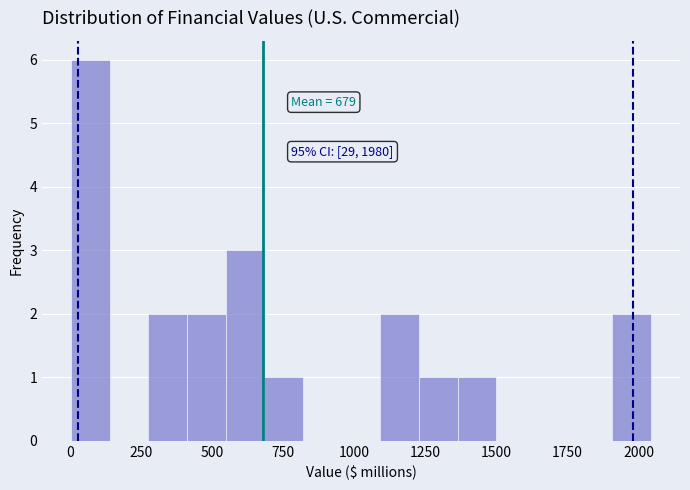

Read against the x-axis, roughly where is the centre of the tallest bar?

50